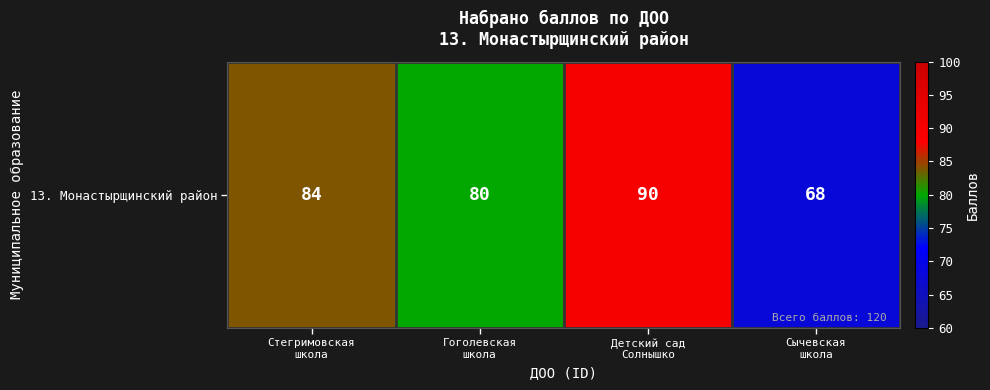

What is the approximate value at Стегримовская
школа, to the nearest 5?

85